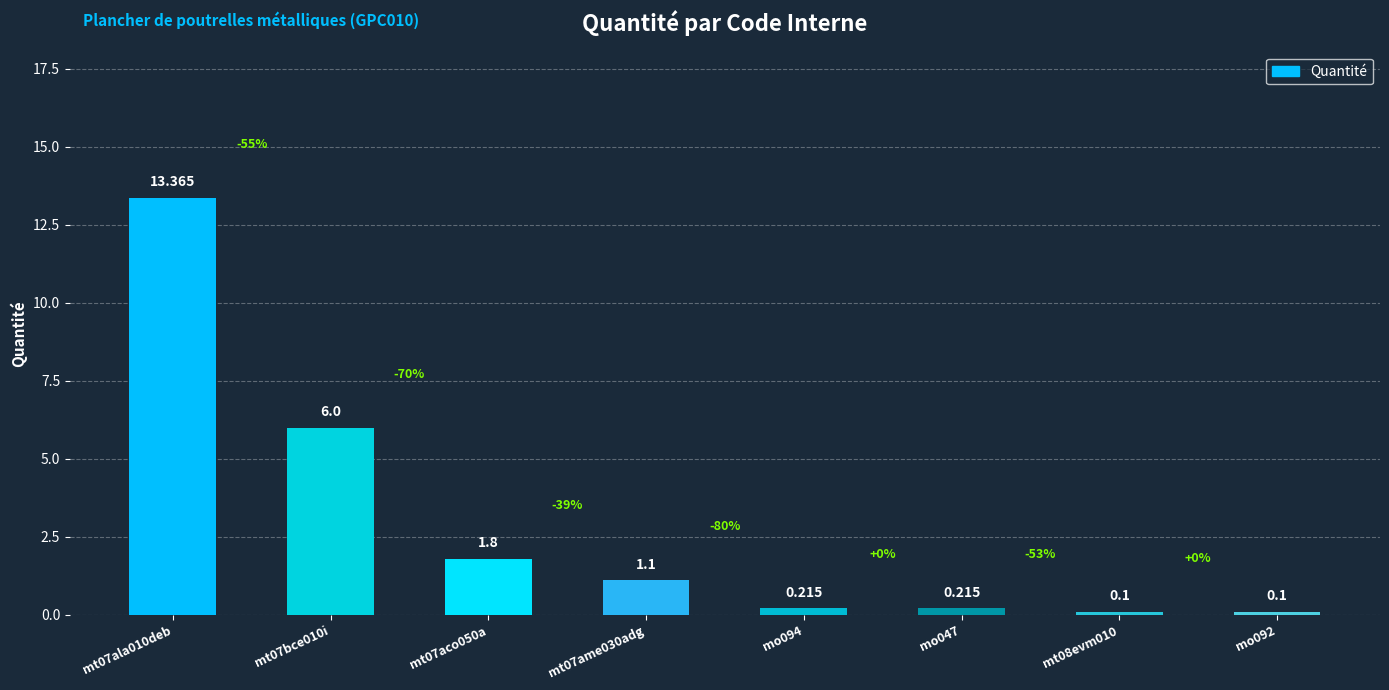

What is the sum of the values at mt07aco050a and mt08evm010?

1.9